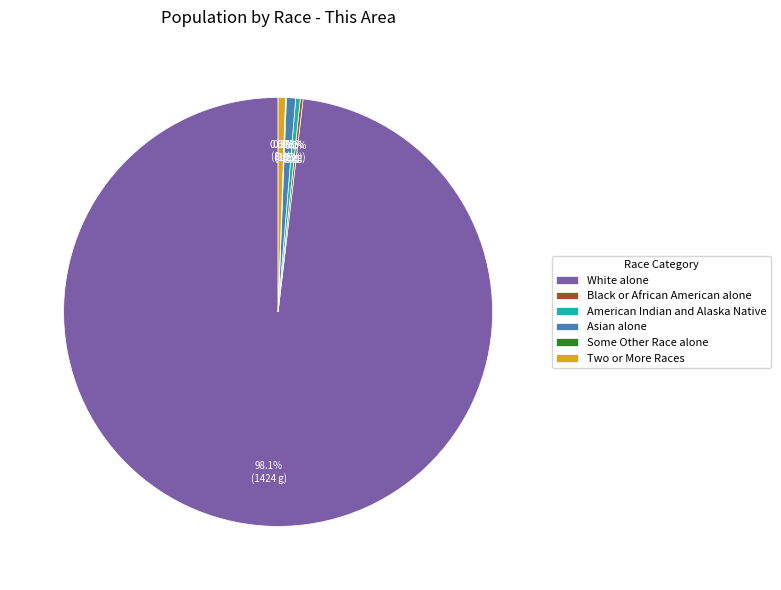

Which has a higher value, American Indian and Alaska Native or White alone?

White alone